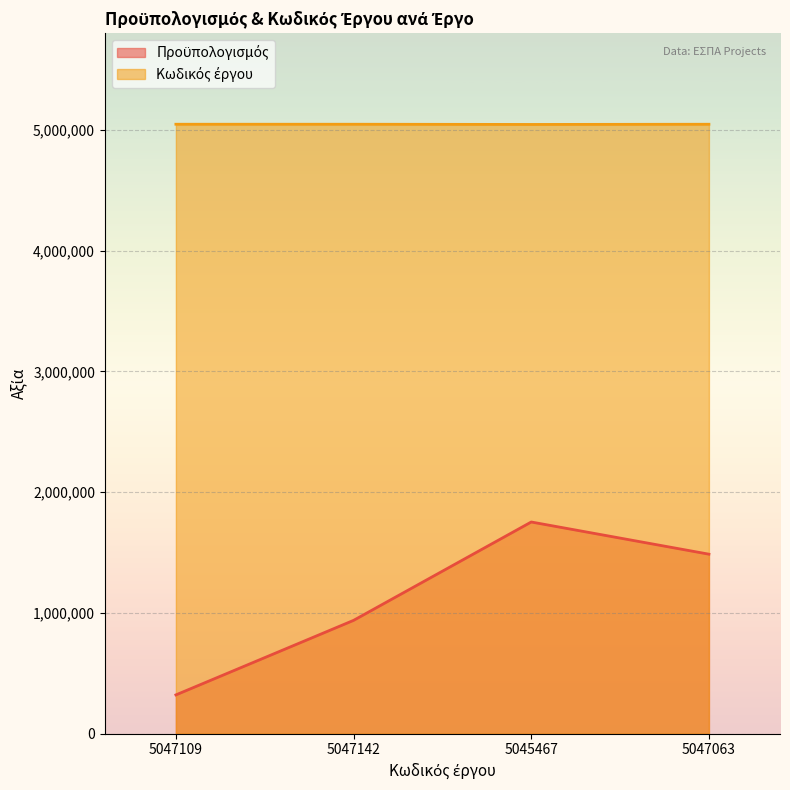

At how many categories does at least one series exceed 4885648?

4